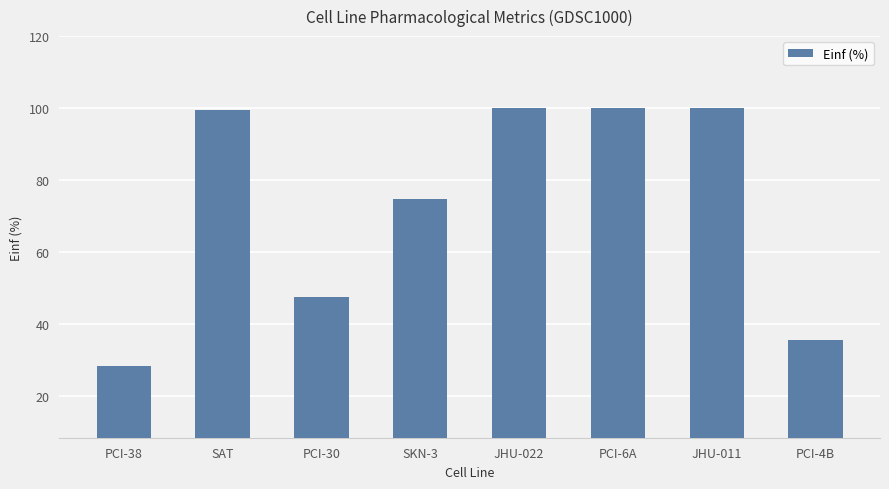

Which has a higher value, PCI-30 or JHU-011?

JHU-011